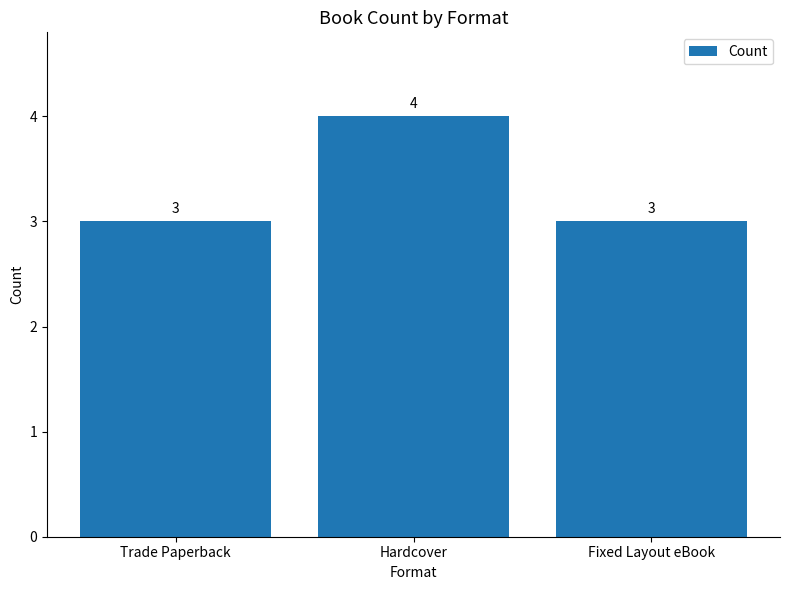

At which category does the chart reach its peak across all series?

Hardcover